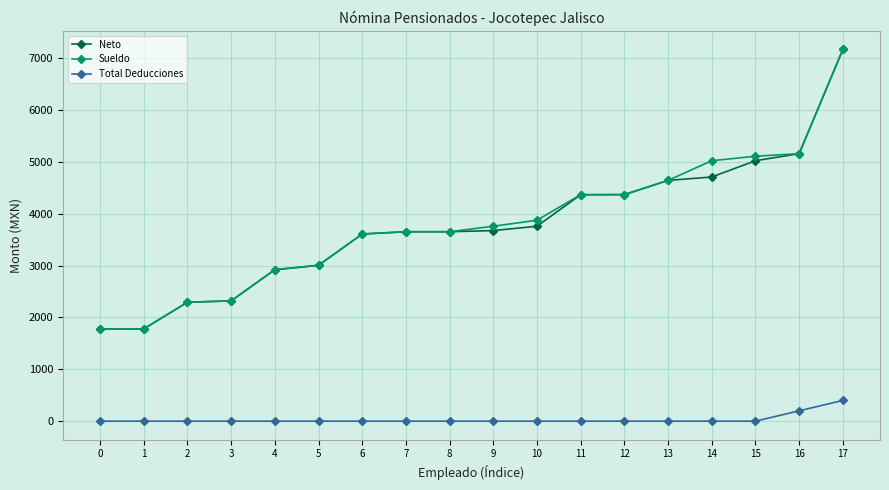

Is the value of Neto at 14 greater than the value of Total Deducciones at 8?

Yes